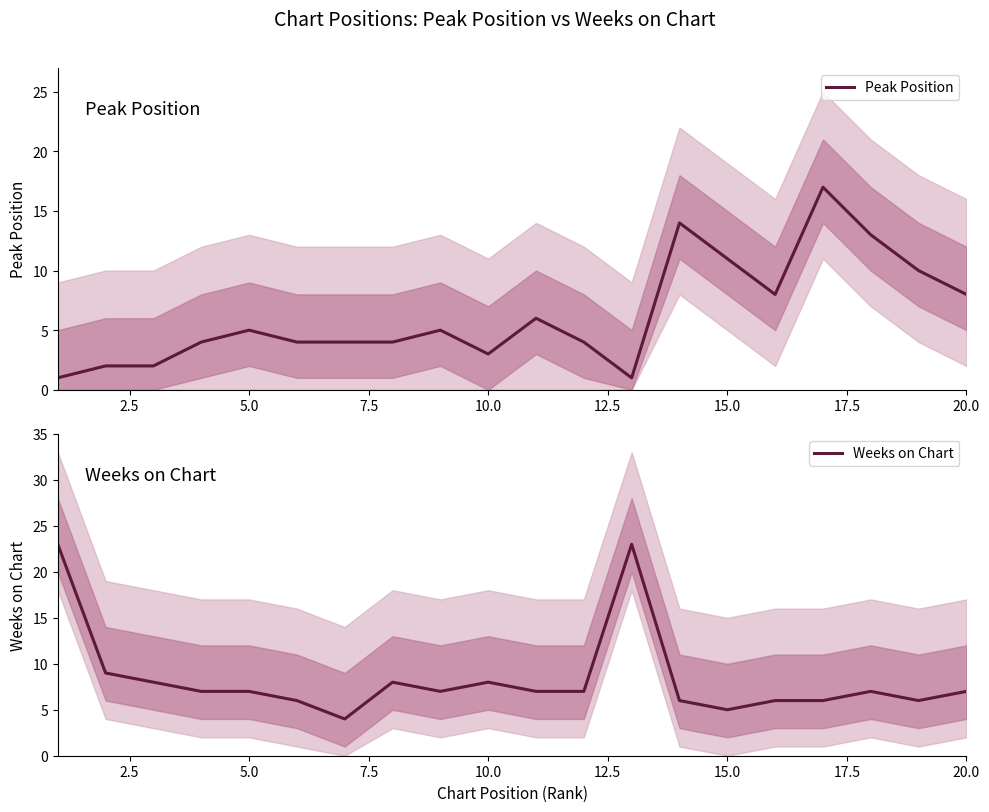

How many interior local valleys does the Weeks on Chart series have?

4